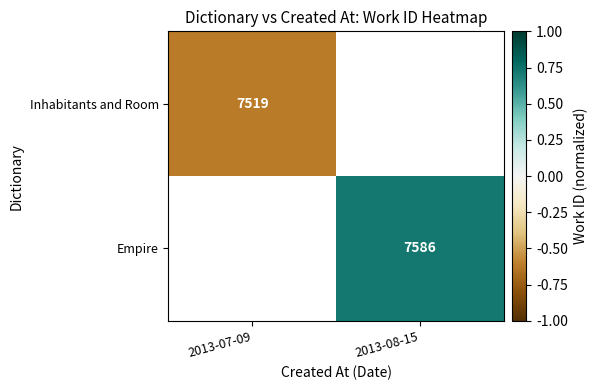

Rank the series by their average value, from lowest to highest.

Inhabitants and Room, Empire